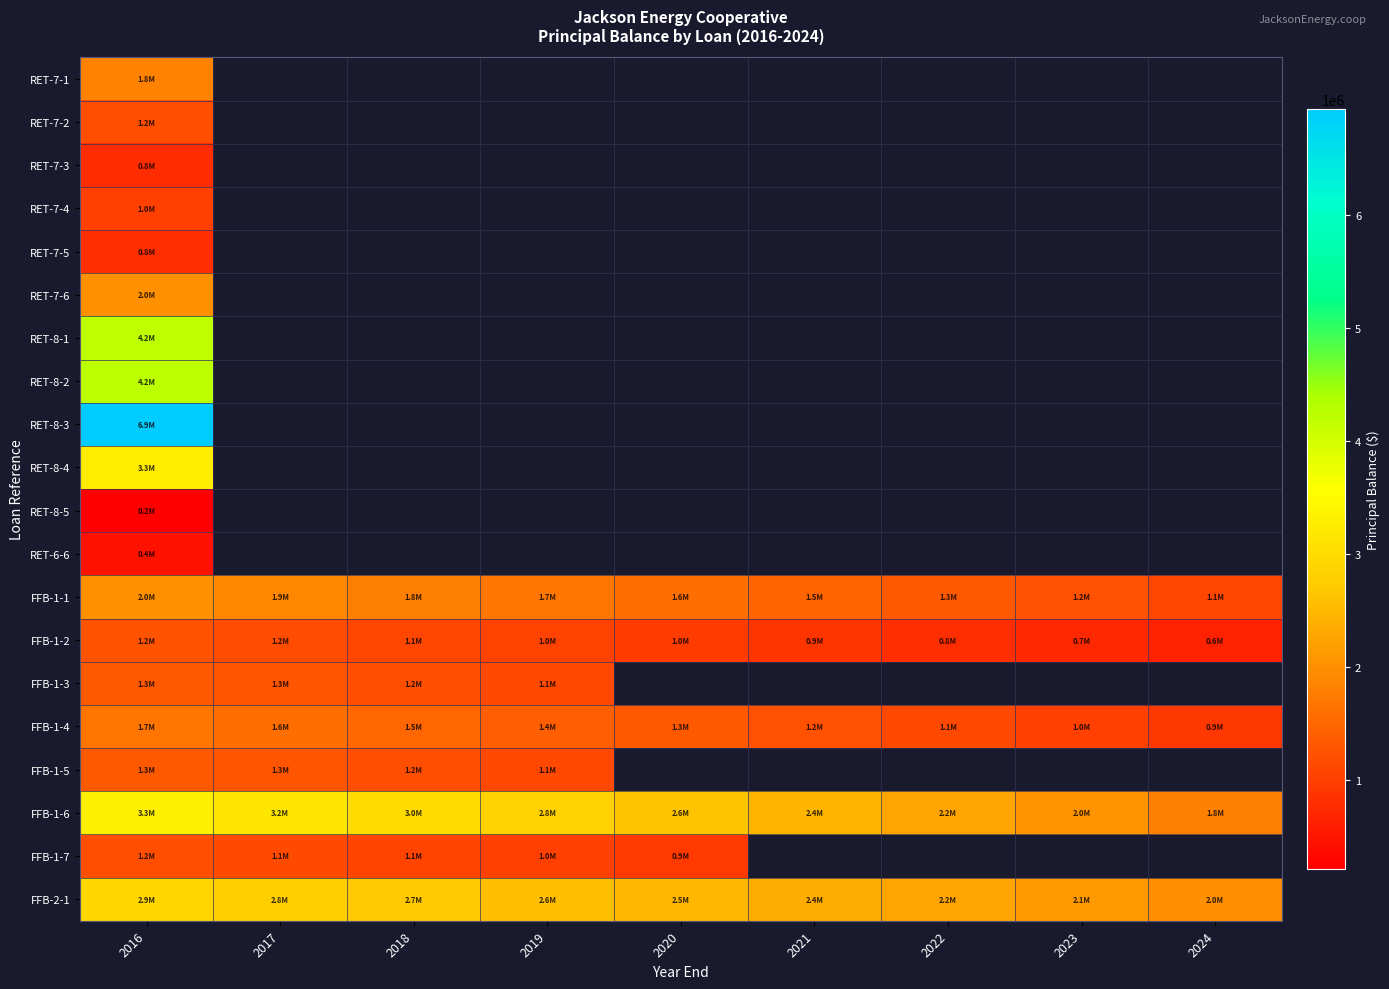

Rank the series by their maximum value, from lowest to highest.

RET-8-5, RET-6-6, RET-7-3, RET-7-5, RET-7-4, FFB-1-7, RET-7-2, FFB-1-2, FFB-1-3, FFB-1-5, FFB-1-4, RET-7-1, RET-7-6, FFB-1-1, FFB-2-1, RET-8-4, FFB-1-6, RET-8-1, RET-8-2, RET-8-3